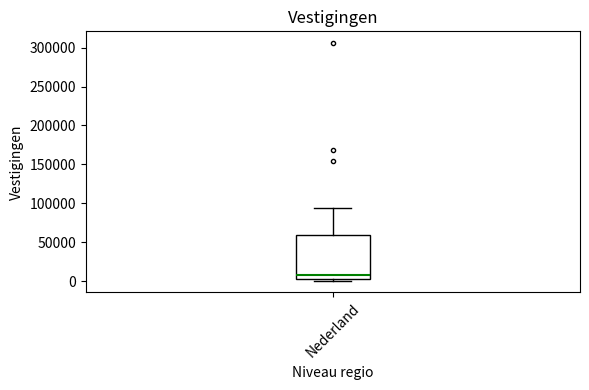

Transcribe this box plot: give where the median line is, the range the box spans, and where the two whiskers end, as read against the y-axis. The values are not printed on the chart, so give them approximately, as read against the axis.

median 10000, box 5000 to 60000, whiskers 0 to 95000